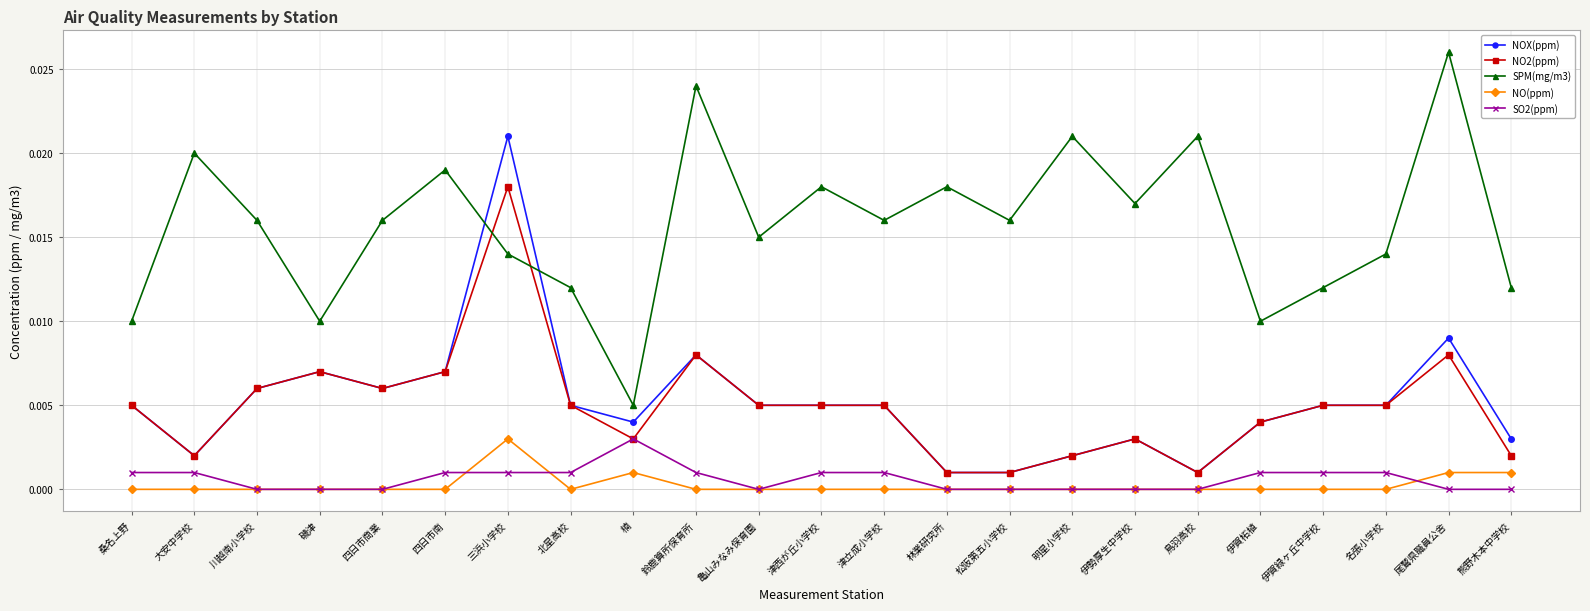

How many lines are shown in the chart?

5